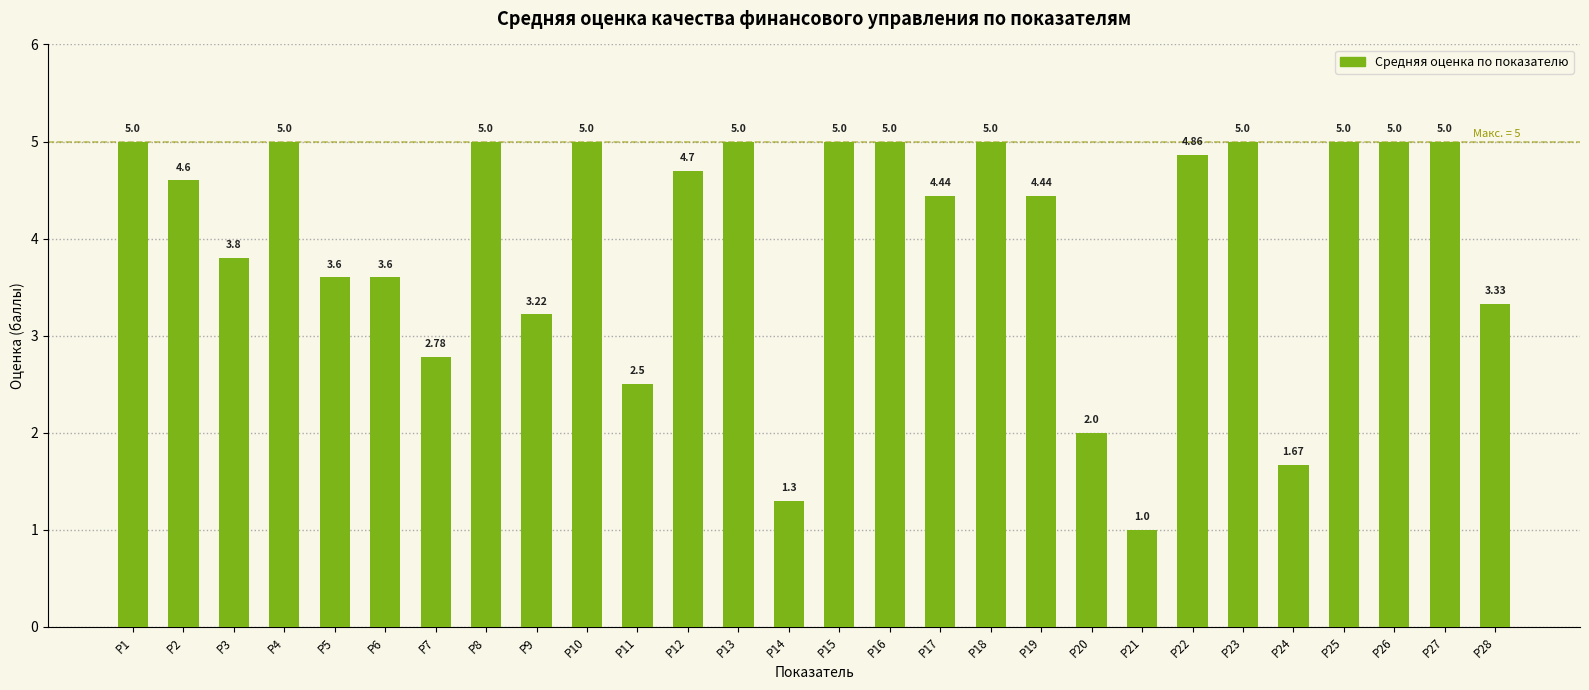

What is the difference between the maximum and minimum values?

4.0